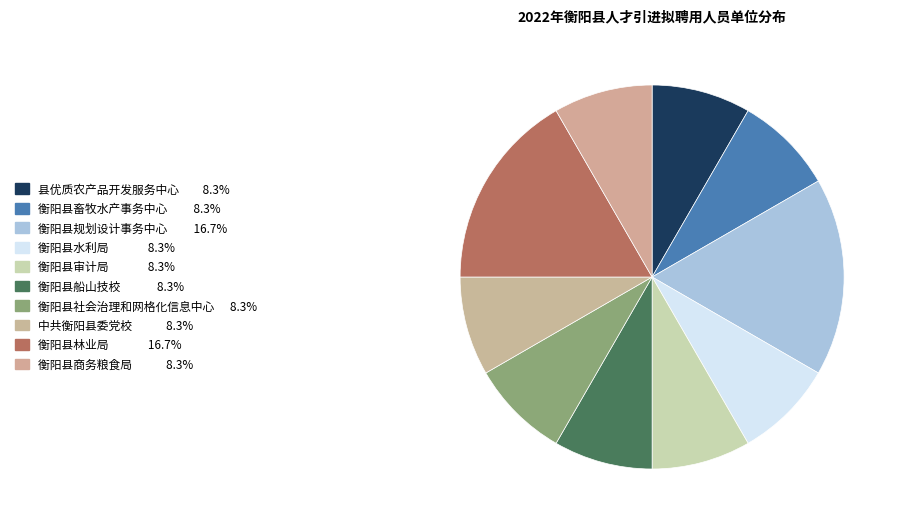

To the nearest percent, what is the difference between the largest and smallest slice percentages?

8%